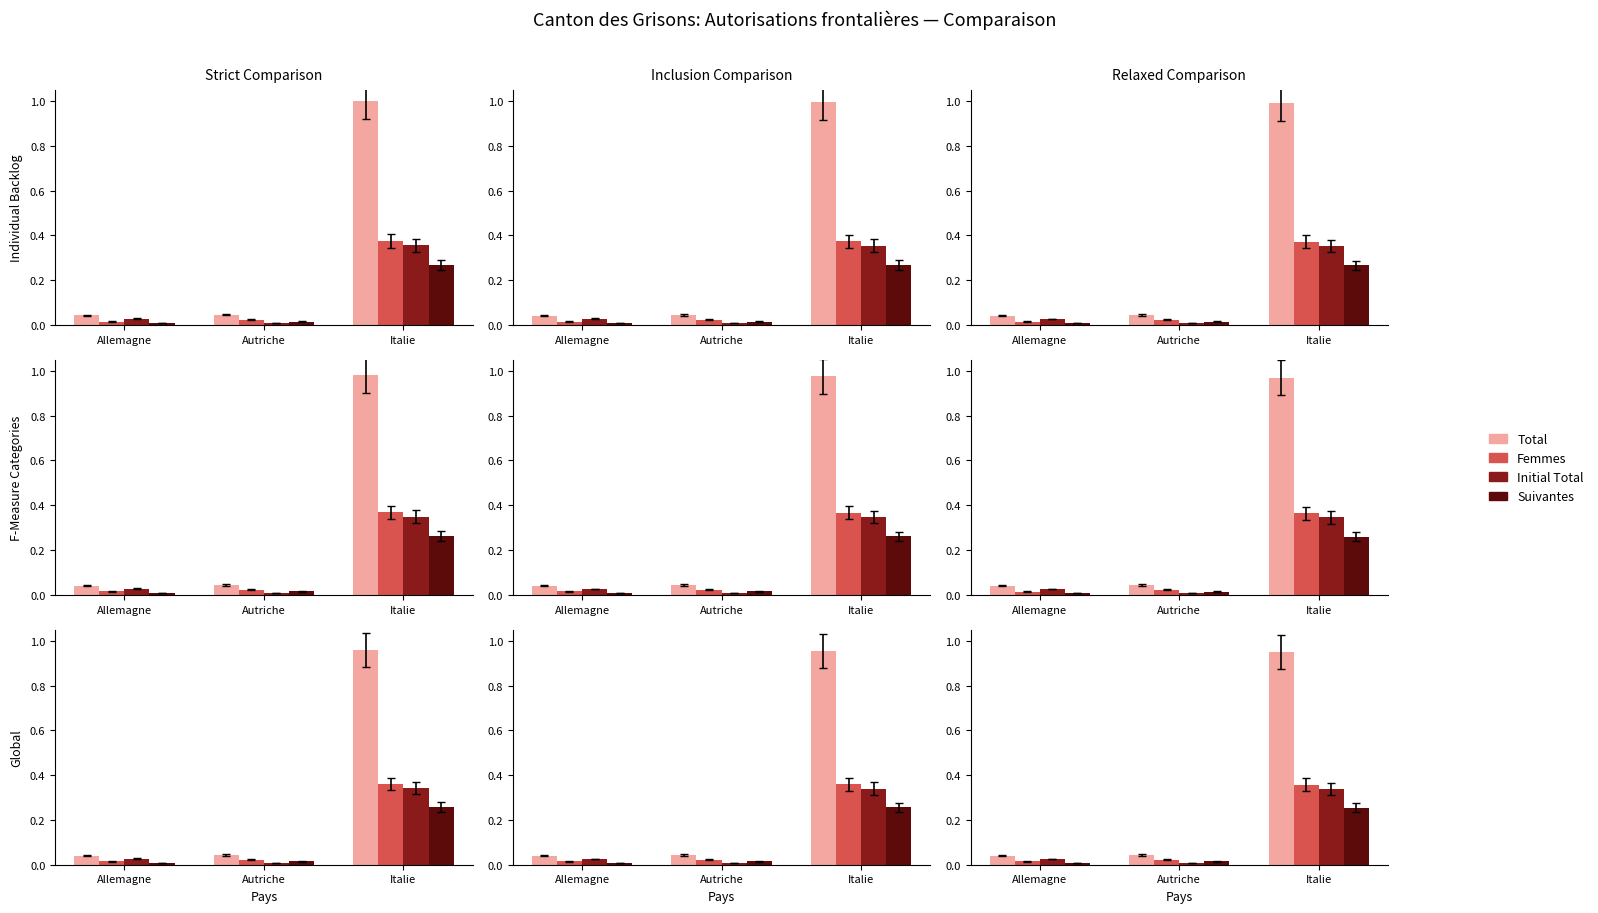

What position from the left is Autriche?

2